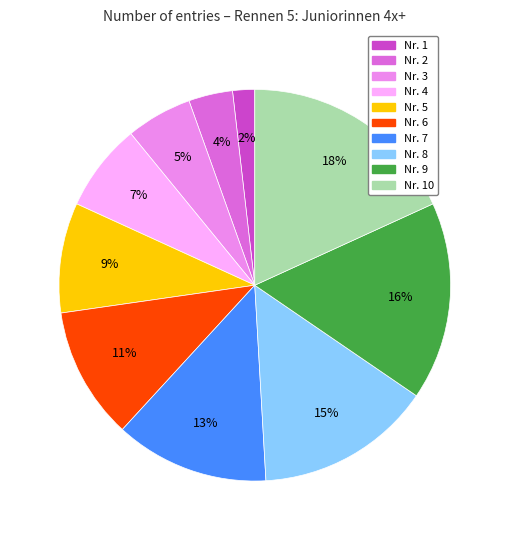

What percentage is the Nr. 4 slice, to the nearest percent?

7%